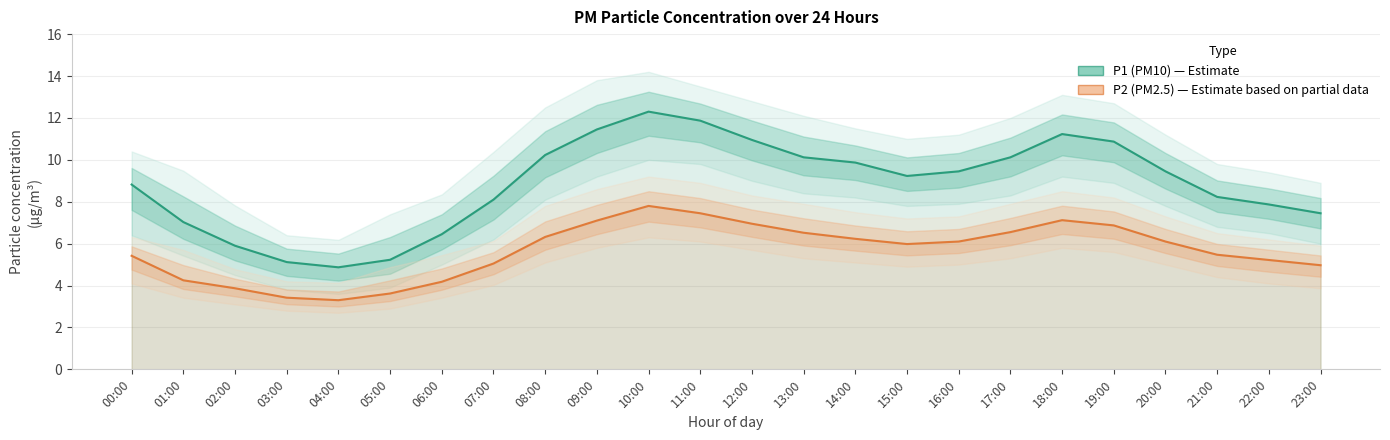

Does the chart display data point markers on the line(s)?

No